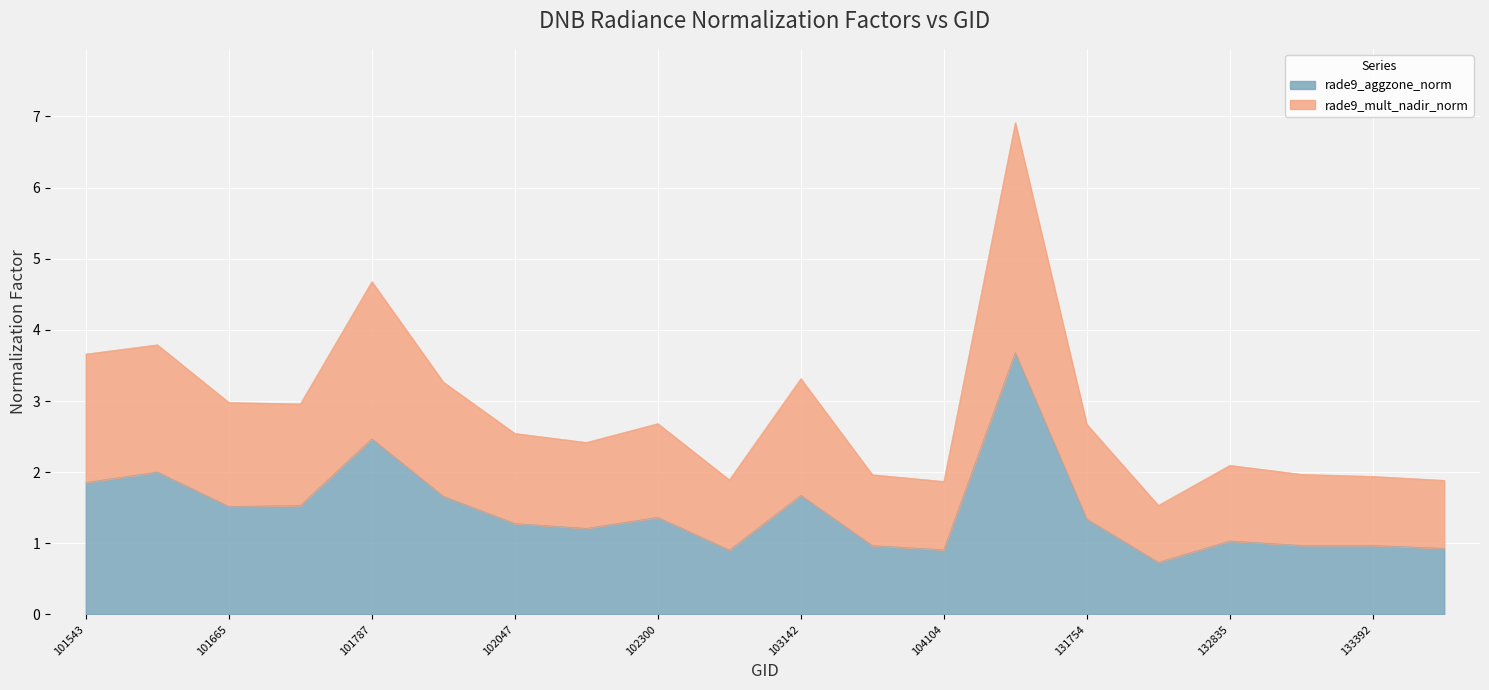

True or false: rade9_mult_nadir_norm and rade9_aggzone_norm intersect in this chart.

False